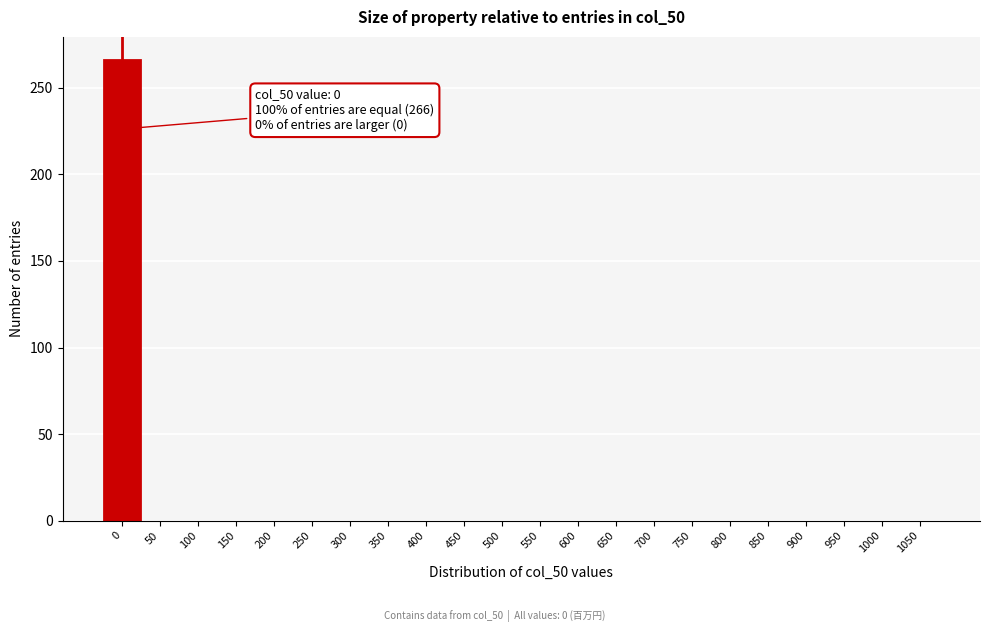

Reading left to right, transcribe all the data shown in this chart.

0=266	50=0	100=0	150=0	200=0	250=0	300=0	350=0	400=0	450=0	500=0	550=0	600=0	650=0	700=0	750=0	800=0	850=0	900=0	950=0	1000=0	1050=0